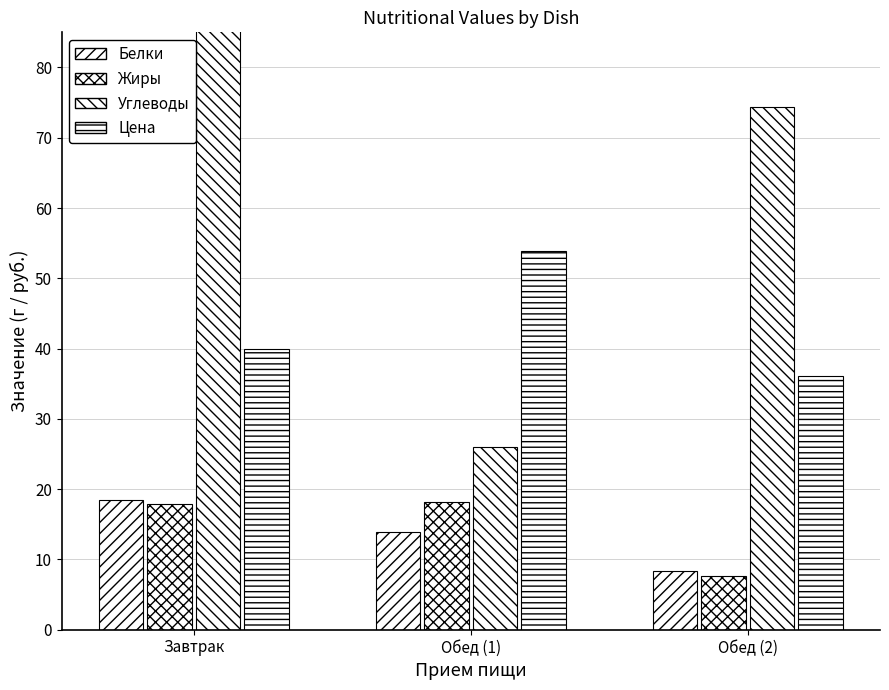

Which series has the largest total across all categories?

Углеводы